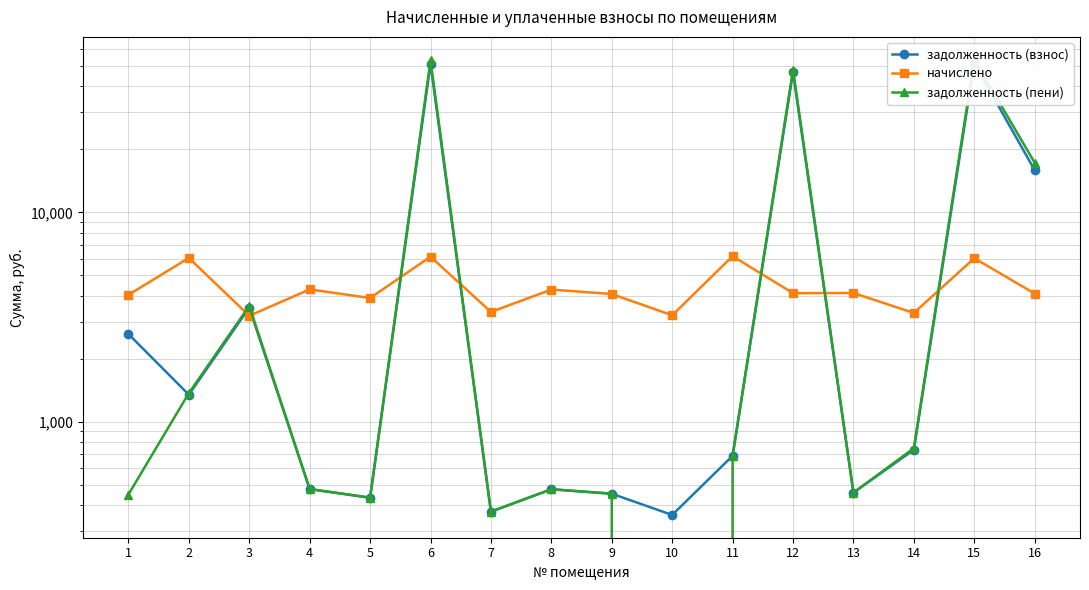

Reading left to right, extract all data points from this chart.

задолженность (взнос): 2621.5	1344.3	3506.1	476.1	433.0	51245.3	371.4	475.0	452.5	358.1	686.4	46730.7	457.6	733.6	51644.3	15897.1
начислено: 4035.2	6057.5	3204.2	4284.5	3896.7	6140.6	3342.7	4275.4	4072.2	3222.6	6177.5	4109.1	4118.4	3305.8	6039.0	4090.7
задолженность (пени): 448.4	1367.7	3574.1	476.1	433.0	53292.2	371.4	475.0	452.5	0.0	686.4	48100.4	457.6	746.4	53657.3	17260.7